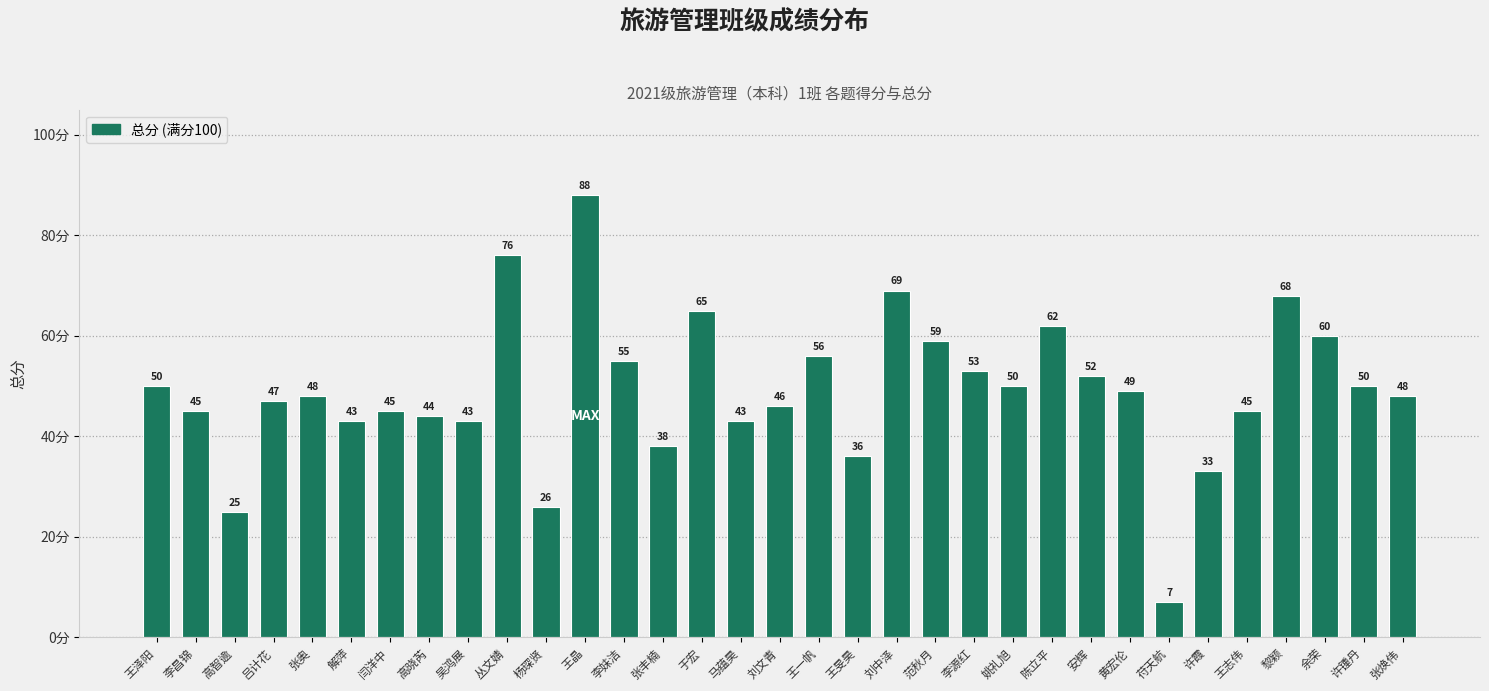

What value does the data have at 杨琛贤, to the nearest 5?

25